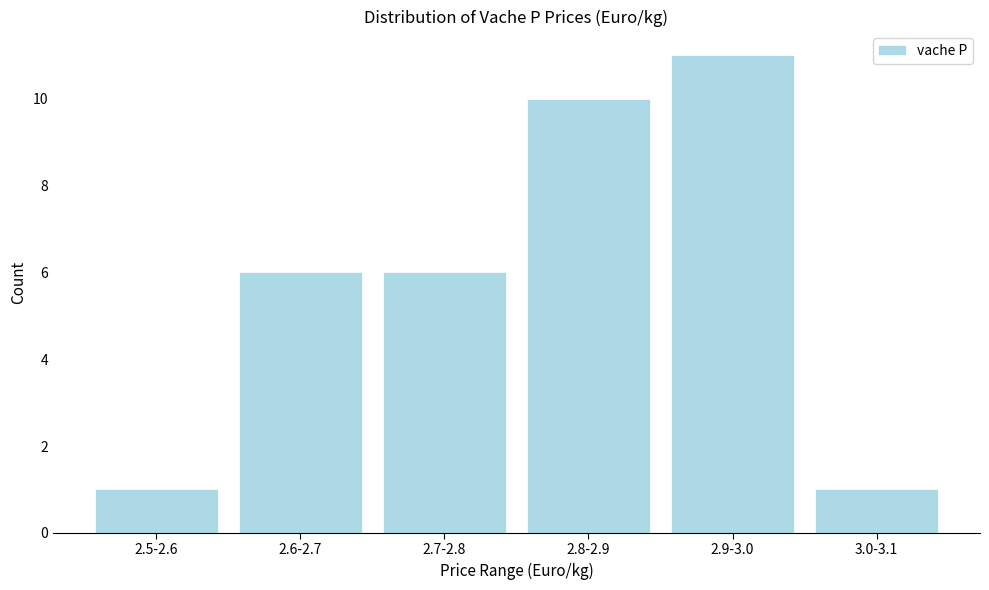

Reading right to left, extract all data points from this chart.

1	11	10	6	6	1